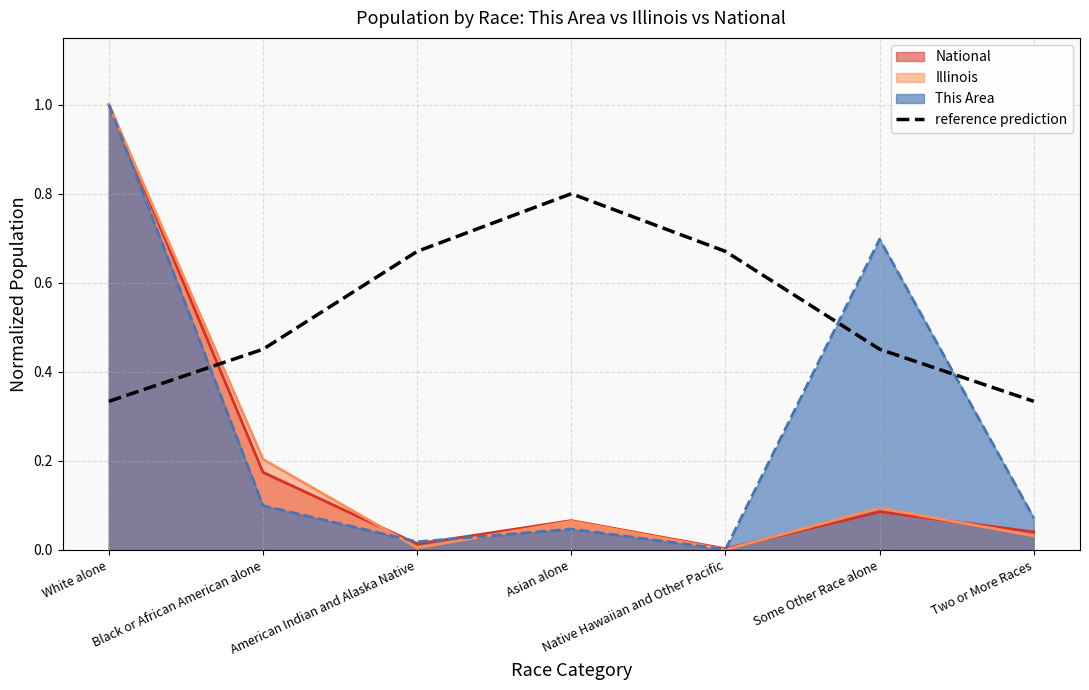

The This Area series shows 0.2 at Black or African American alone. True or false?

False